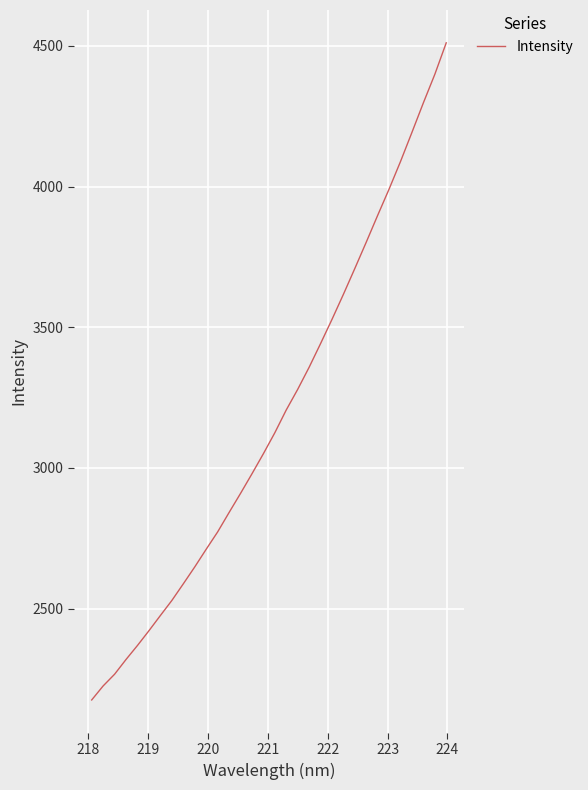

What is the maximum value shown in the chart?

4510.7